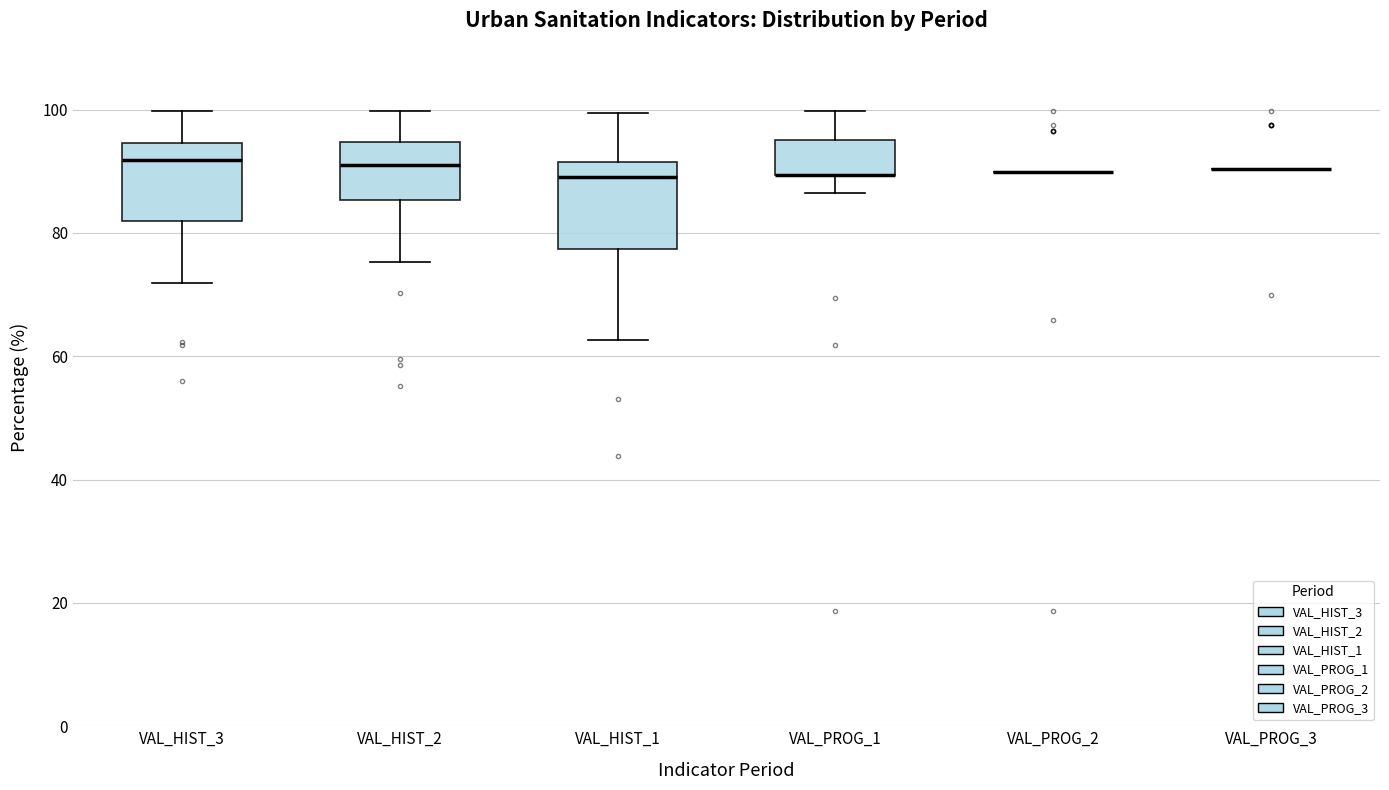

Reading left to right, read every box against the y-axis: the position of its median line, the range the box covers, and the ends of its whiskers. The values are not printed on the chart, so give them approximately, as read against the axis.

VAL_HIST_3: median 92, box 82 to 94, whiskers 72 to 100
VAL_HIST_2: median 92, box 86 to 94, whiskers 76 to 100
VAL_HIST_1: median 90, box 78 to 92, whiskers 62 to 100
VAL_PROG_1: median 90 (drawn on the box's lower edge), box 90 to 96, whiskers 86 to 100
VAL_PROG_2: box collapsed to a line at 90, whiskers 90 to 90
VAL_PROG_3: box collapsed to a line at 90, whiskers 90 to 90